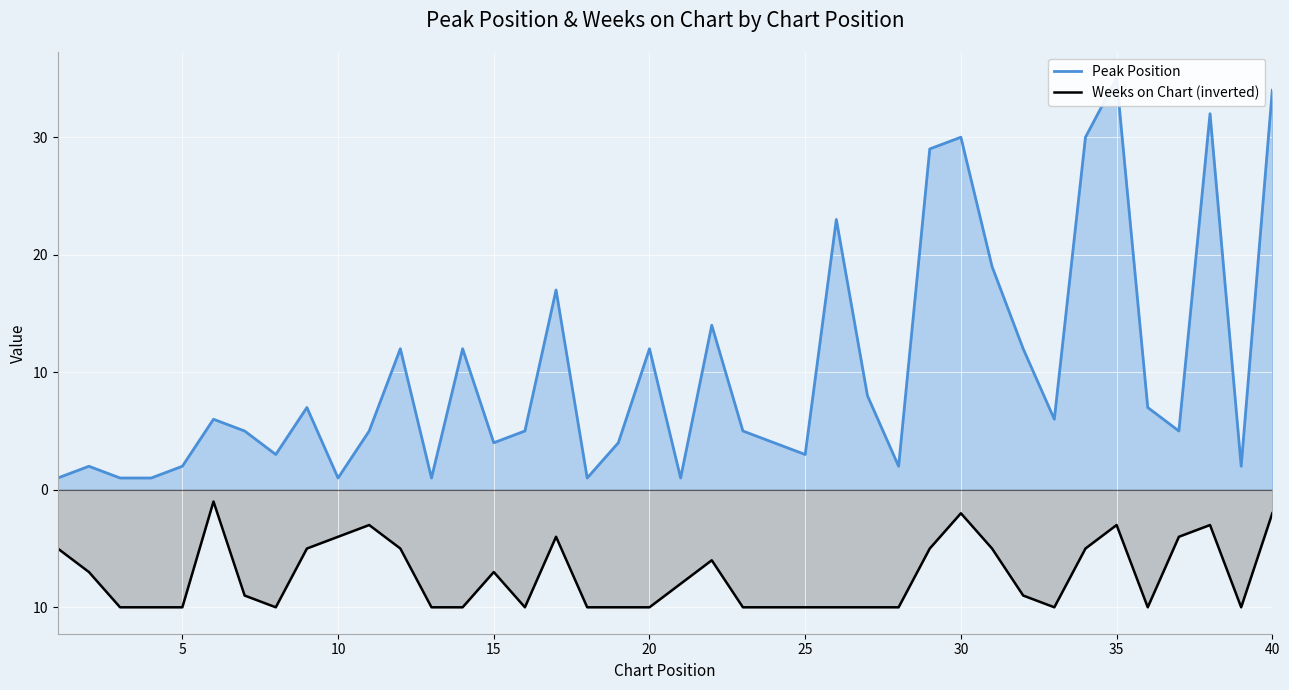

True or false: Weeks on Chart and Peak Position intersect in this chart.

False